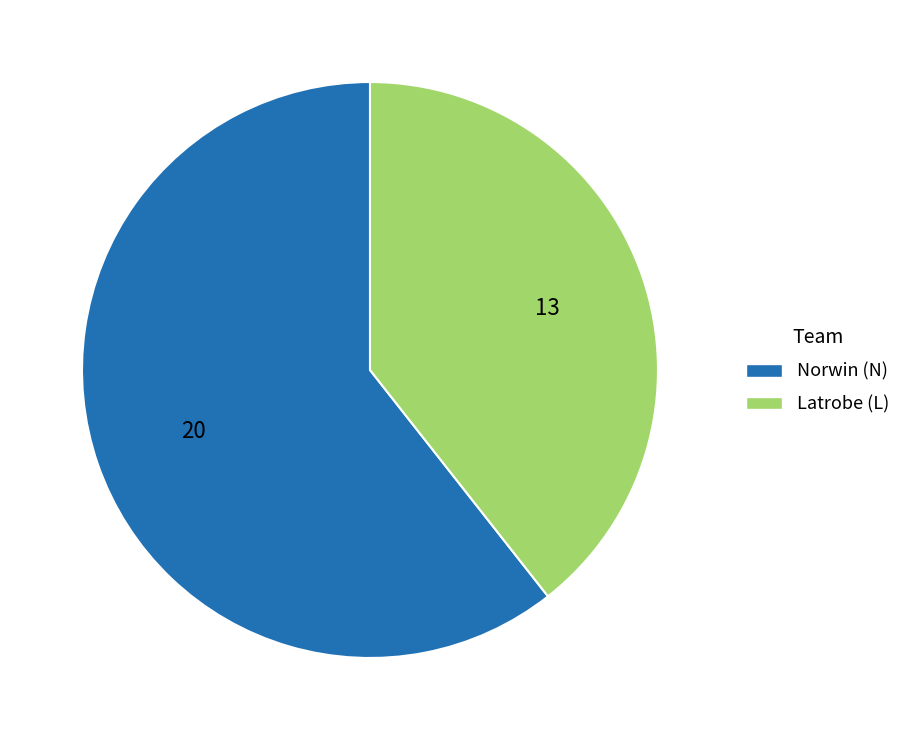

Is there any slice that represents more than half of the pie?

Yes